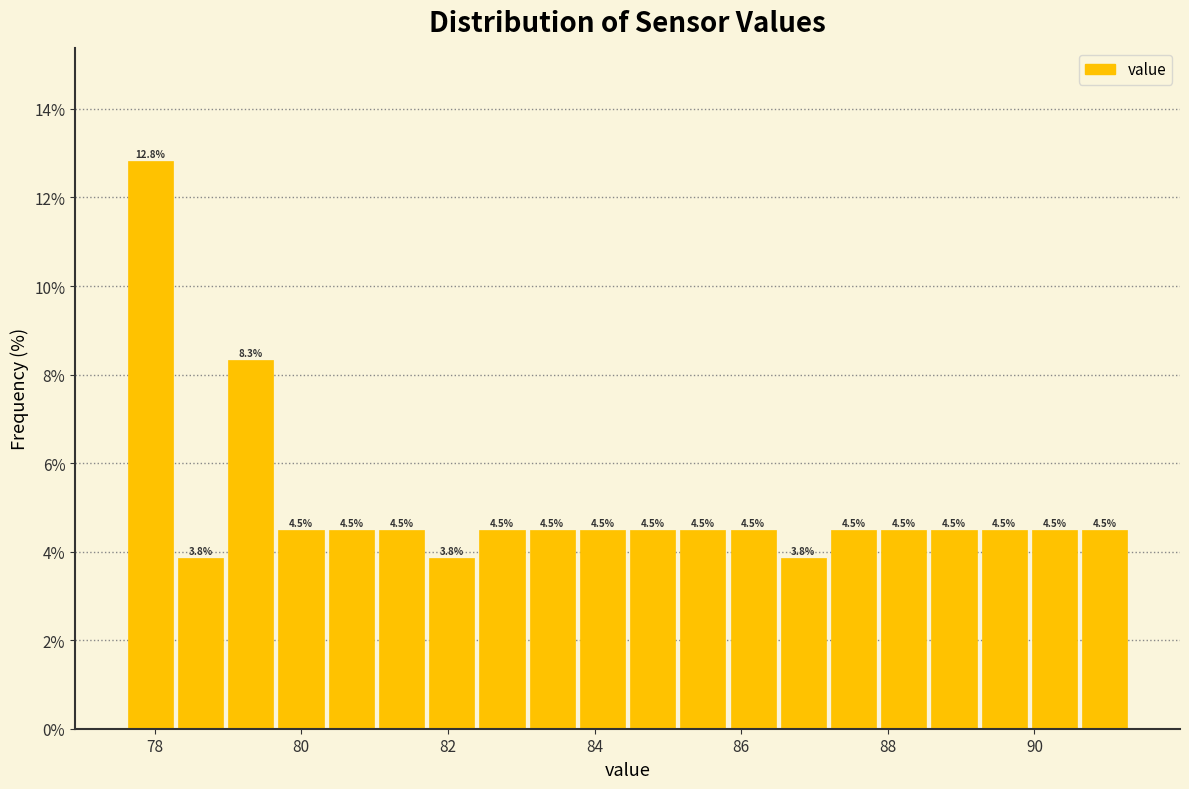

Around what value on the x-axis is the tallest bar? Give the approximate position of its centre, as read against the axis.

78.0